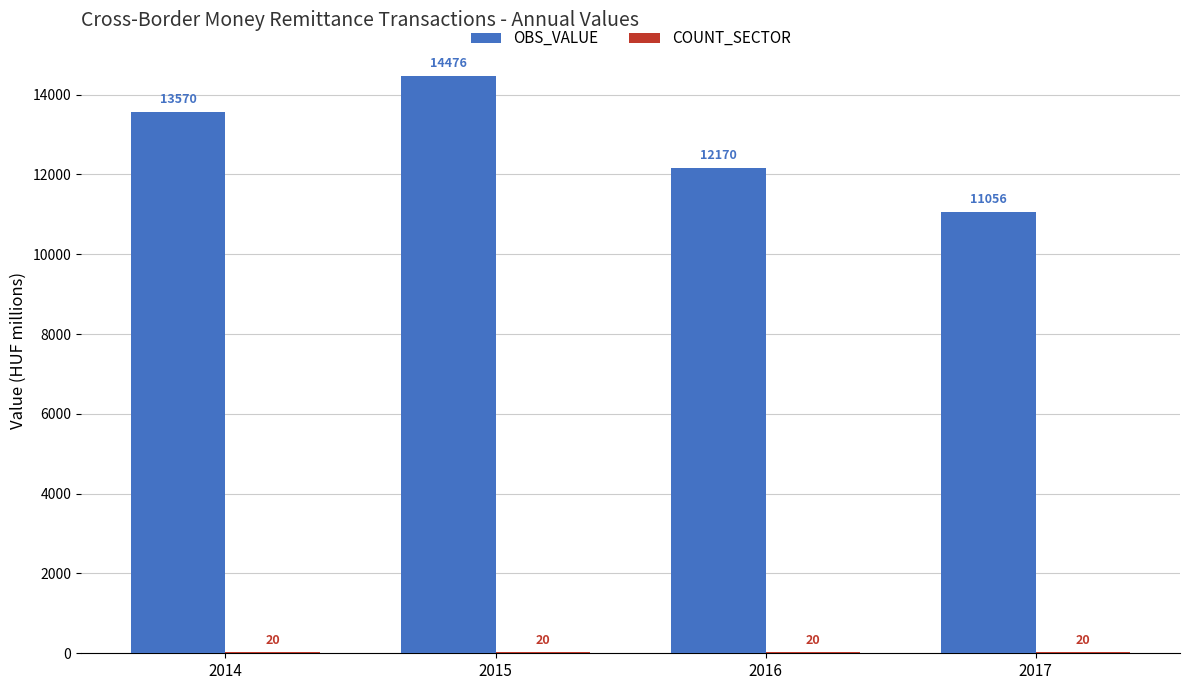

What is the maximum value for OBS_VALUE?

14476